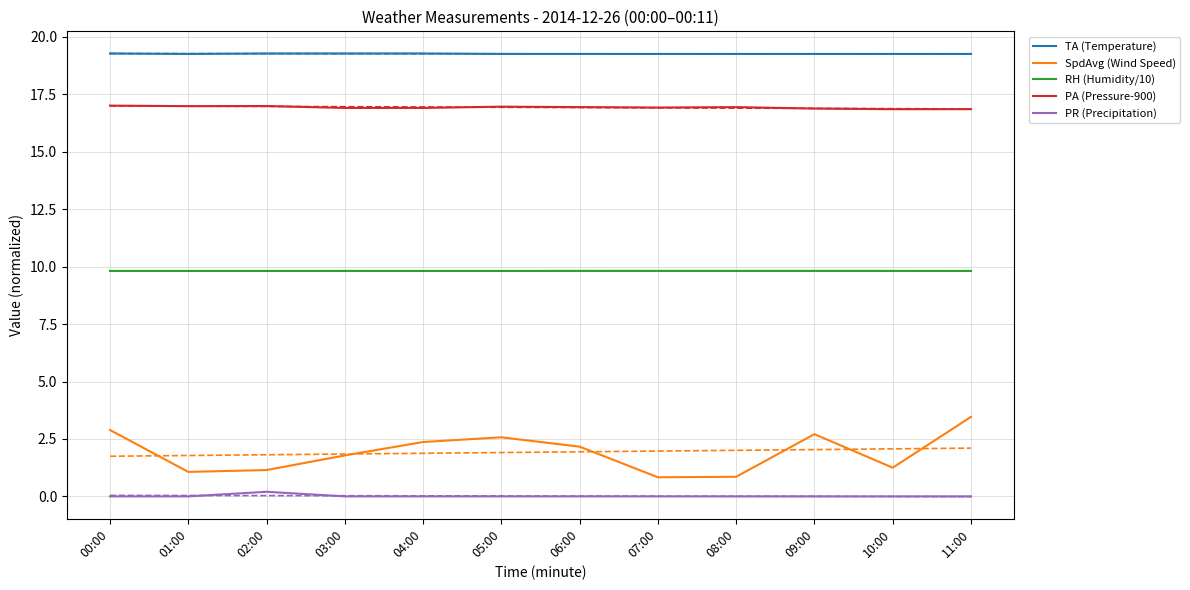

How many lines are shown in the chart?

5